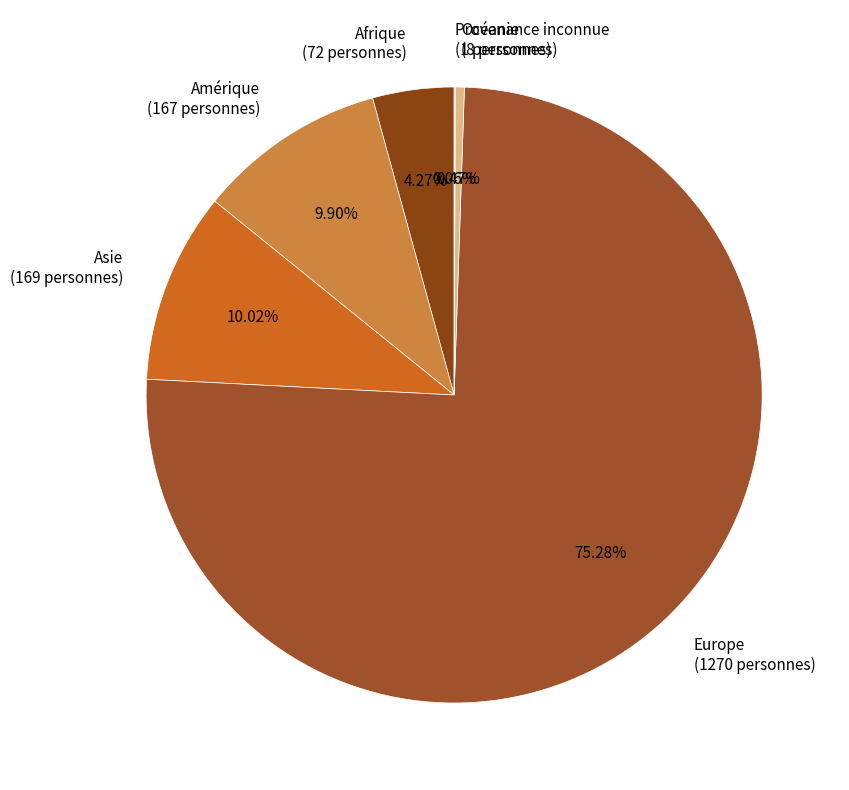

What is the majority slice?

Europe